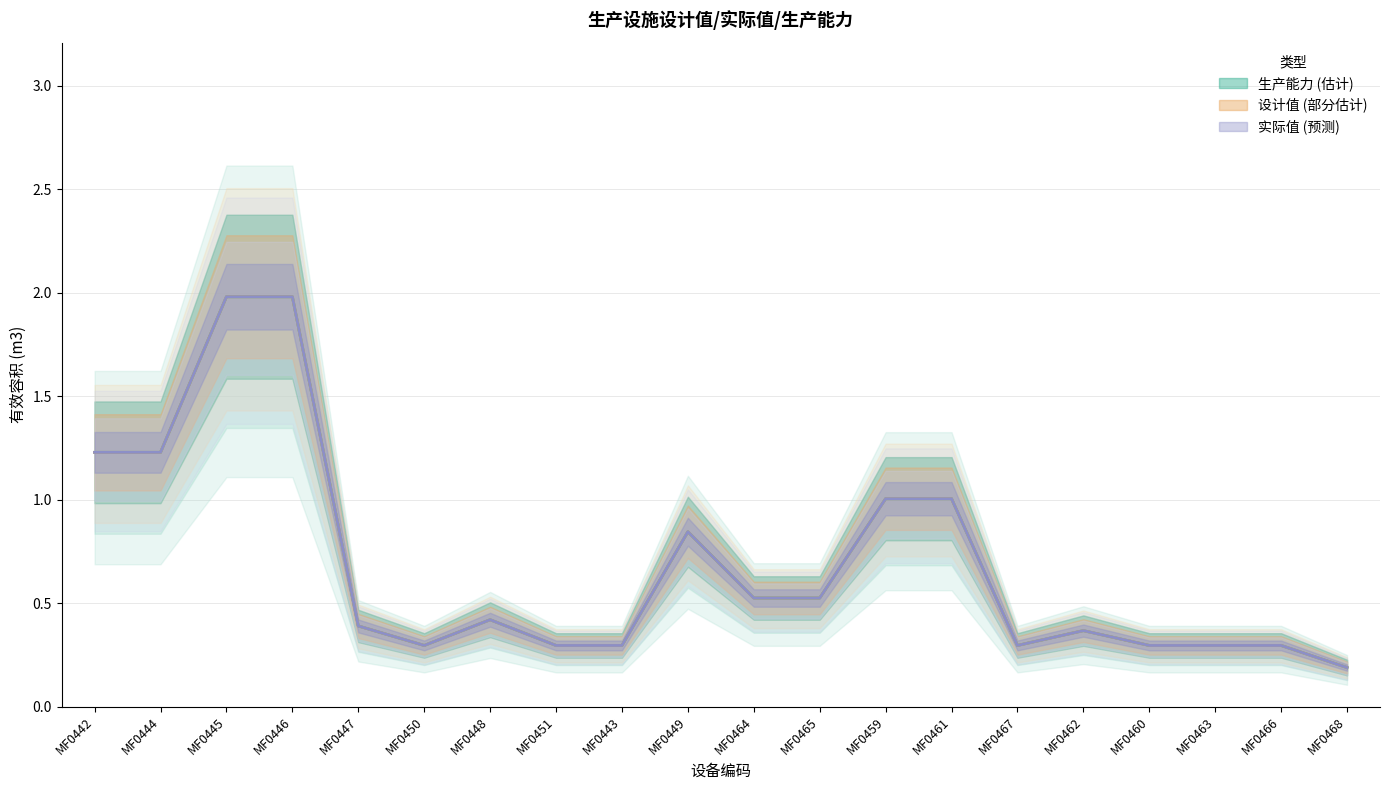

The value of 实际值 at MF0445 is 2.6. True or false?

False